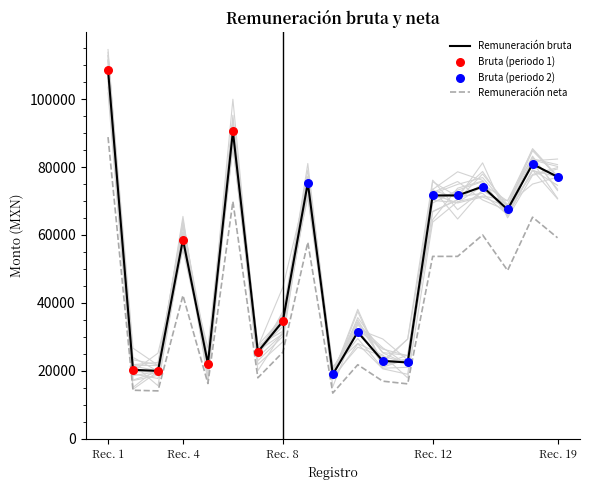

True or false: Remuneración bruta and Remuneración neta cross at least once.

False